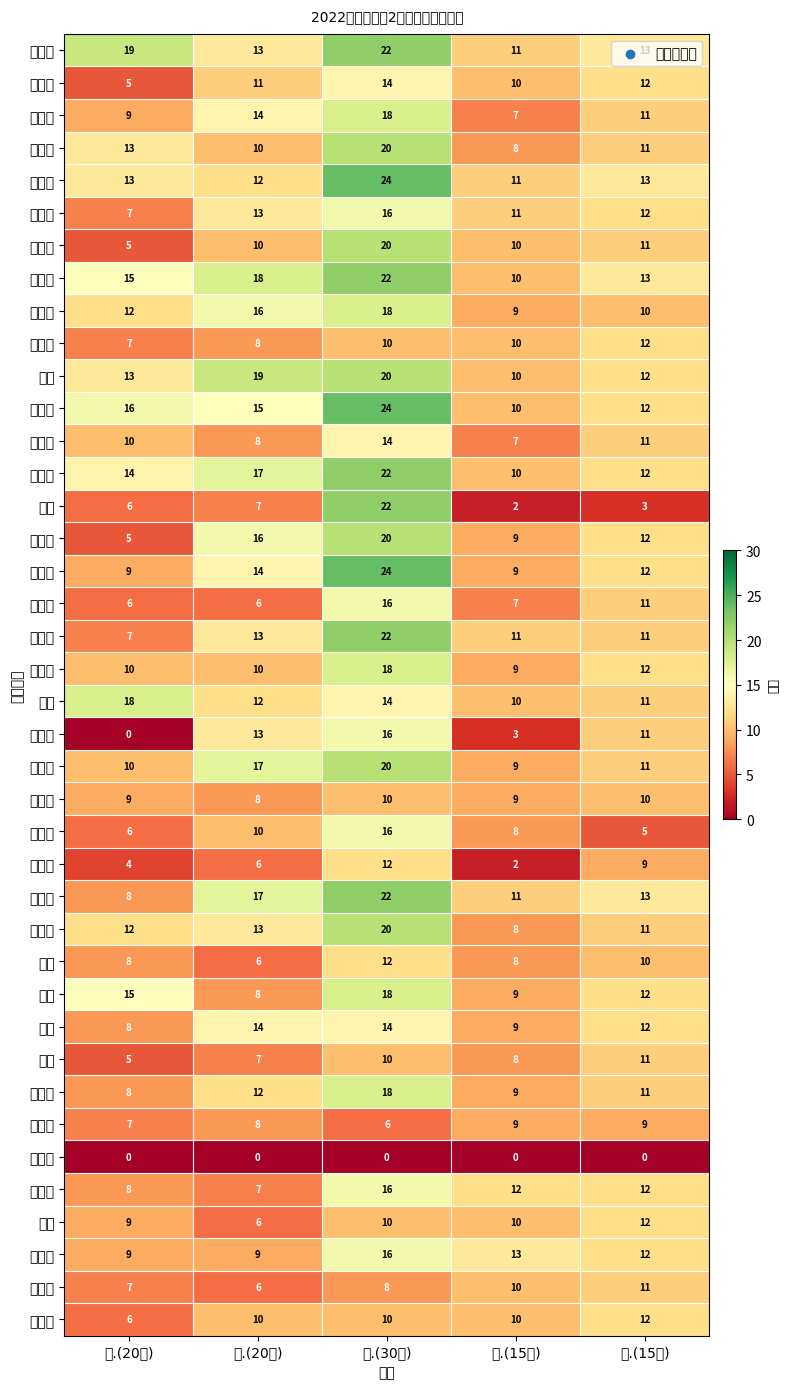

Rank the categories by 侯禹凡 value from lowest to highest.

四.(15分), 二.(20分), 五.(15分), 一.(20分), 三.(30分)